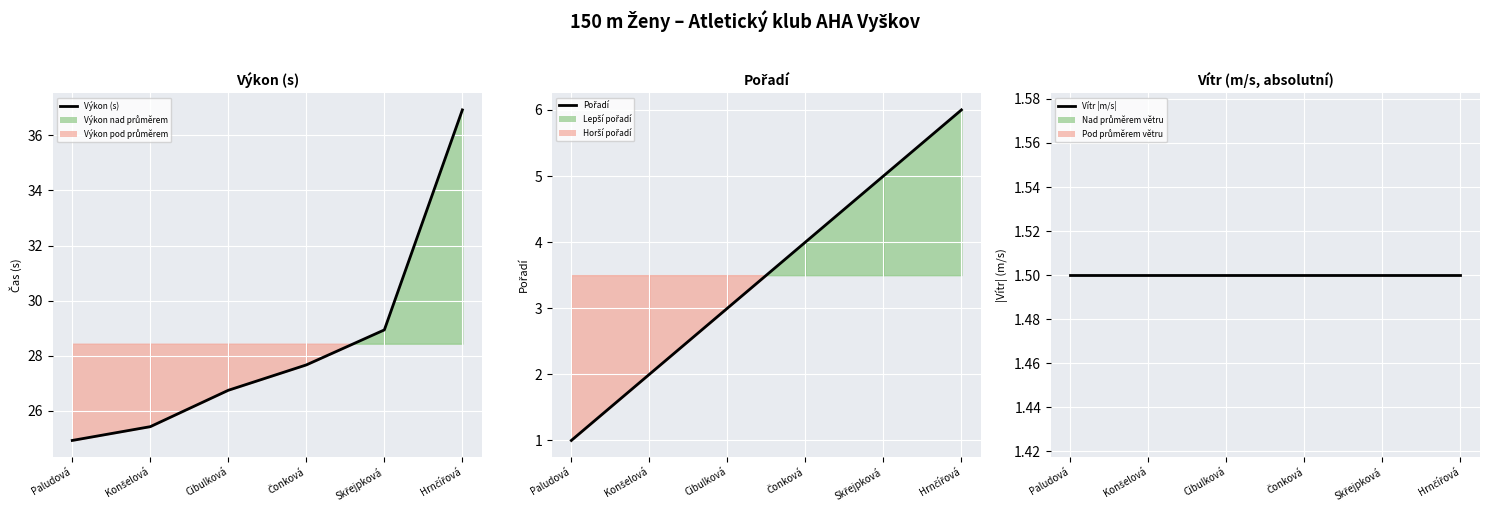

At which label is Vítr |m/s| closest to 1?

Paludová